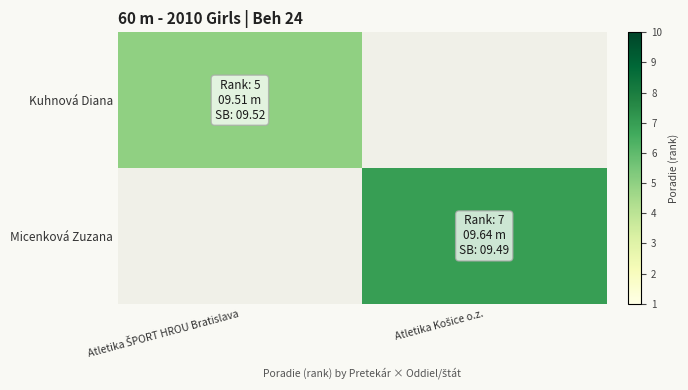

Which has a higher value, Atletika ŠPORT HROU Bratislava or Atletika Košice o.z.?

Atletika Košice o.z.